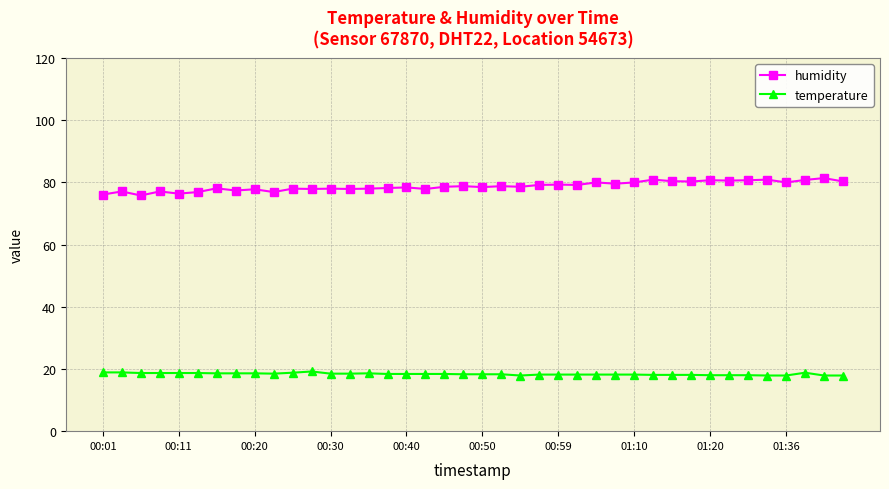

True or false: humidity and temperature cross at least once.

False